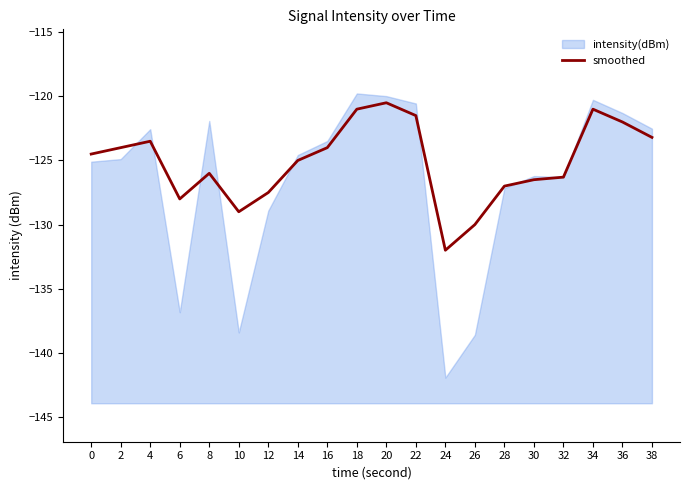

True or false: smoothed has a value of -164.0 at 34.

False